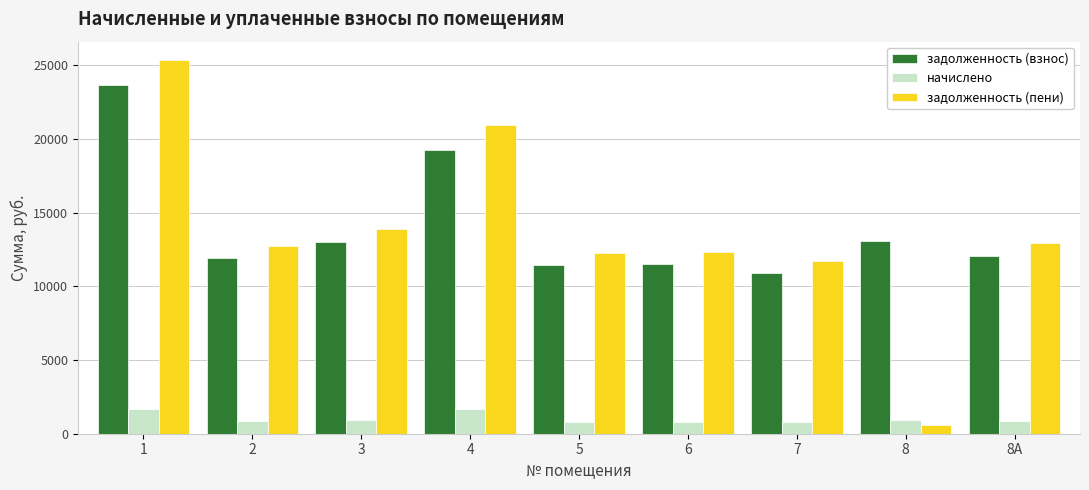

What is the lowest value of the задолженность (пени) series?

615.8